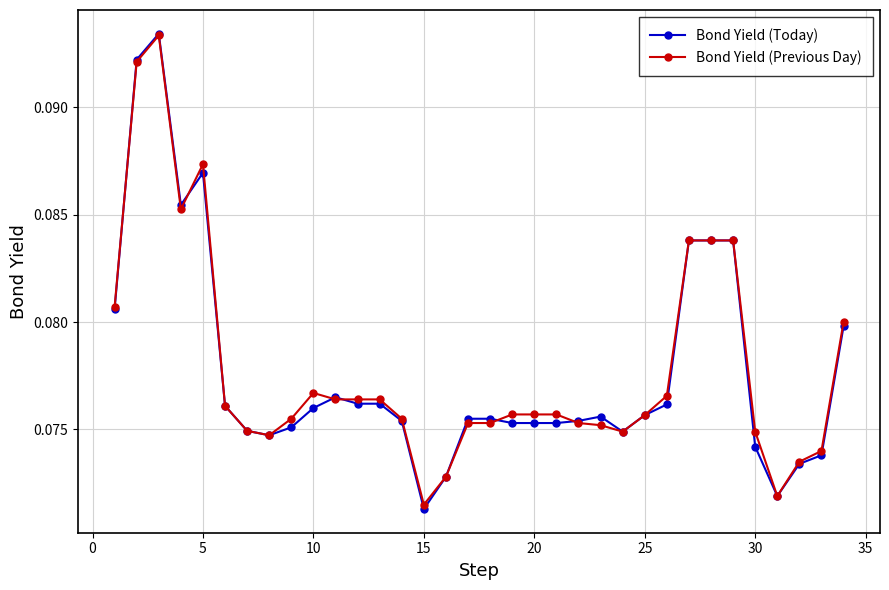

True or false: Bond Yield (Today) and Bond Yield (Previous Day) cross at least once.

True